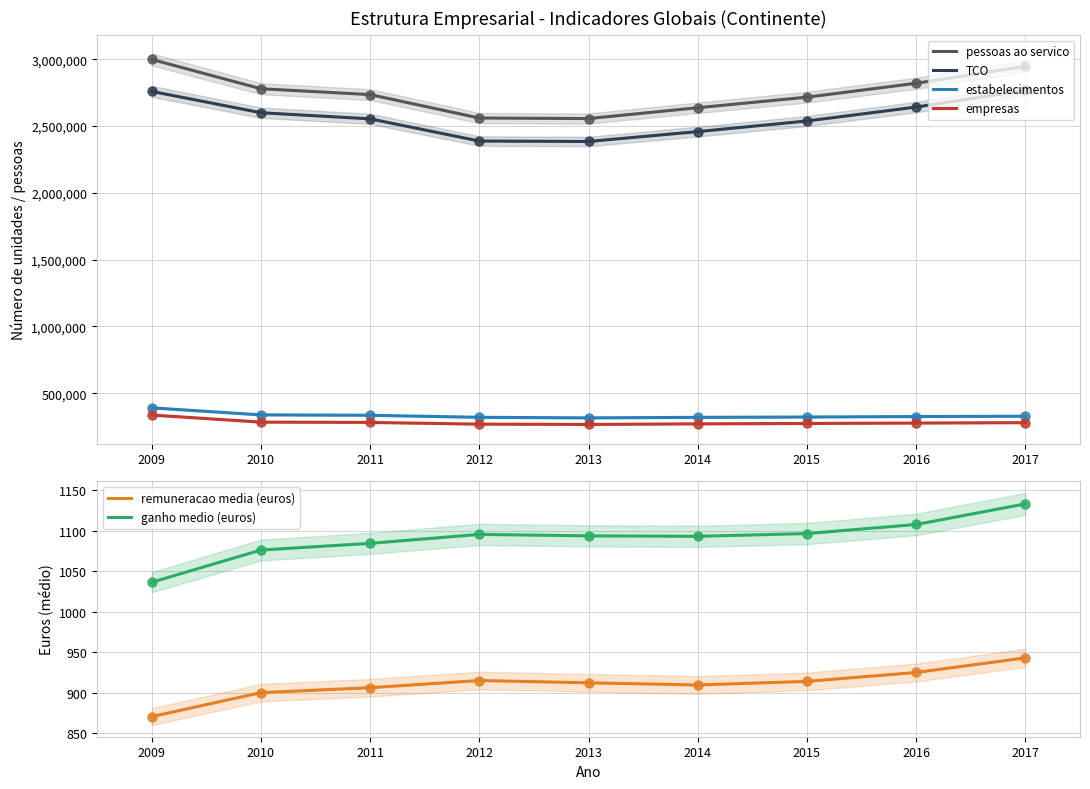

Which series has the largest total across all categories?

pessoas ao servico